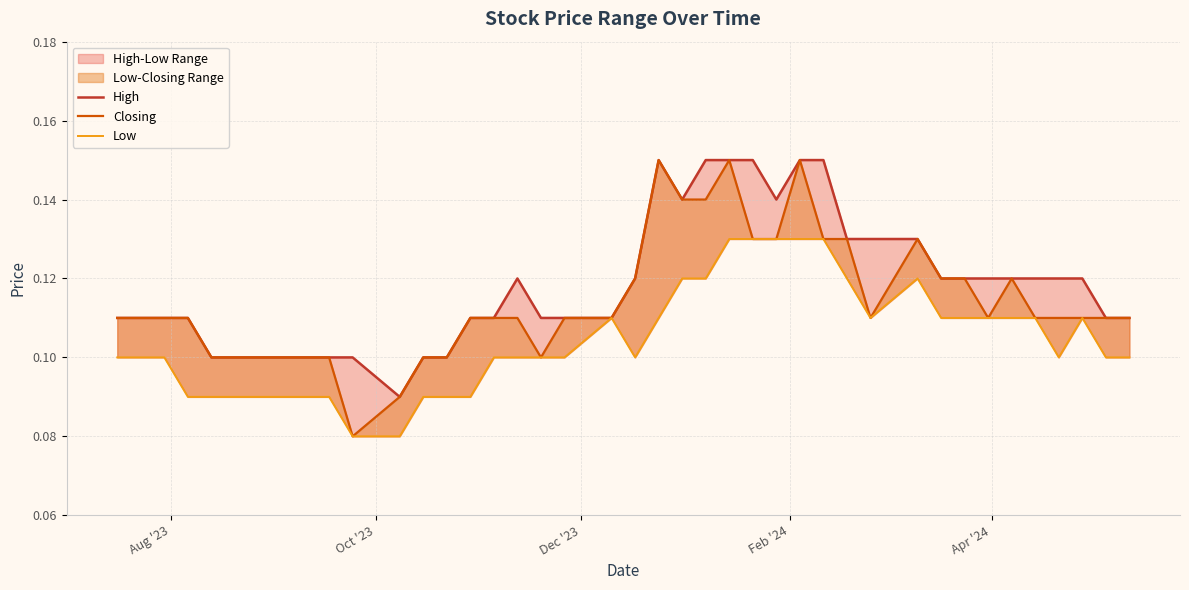

What is the difference between the maximum and minimum values in the Low series?

0.1